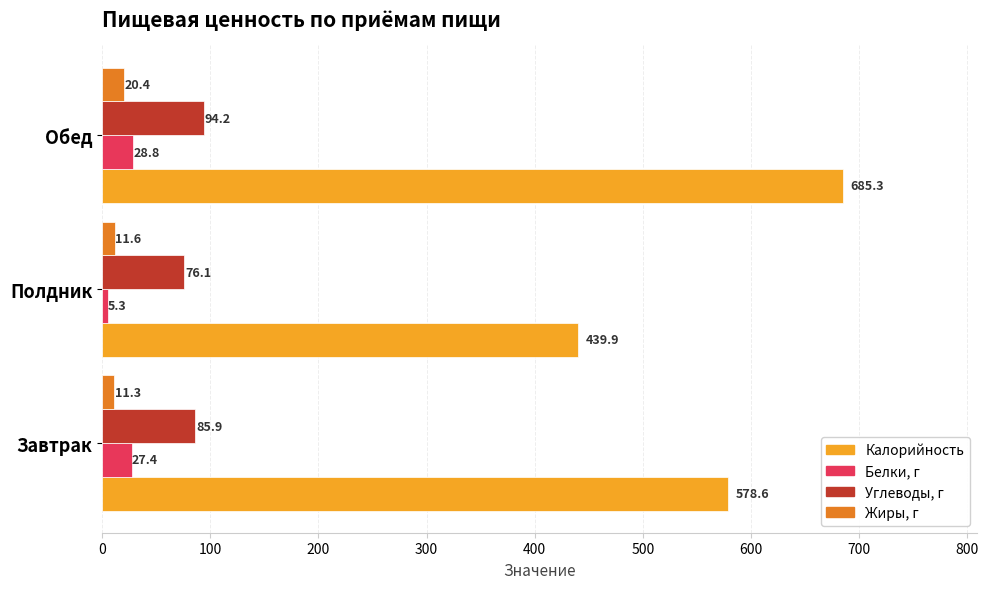

The value of Калорийность at Завтрак is 760.7. True or false?

False